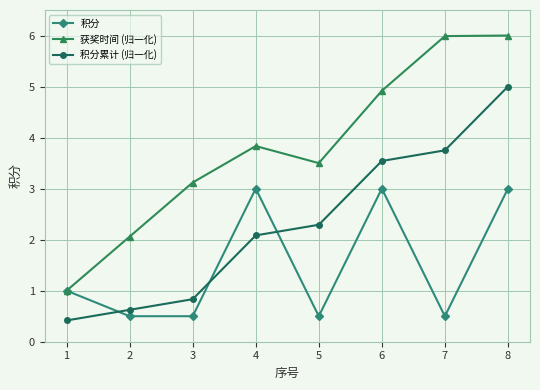

At which label is 获奖时间 (归一化) closest to 3?

3